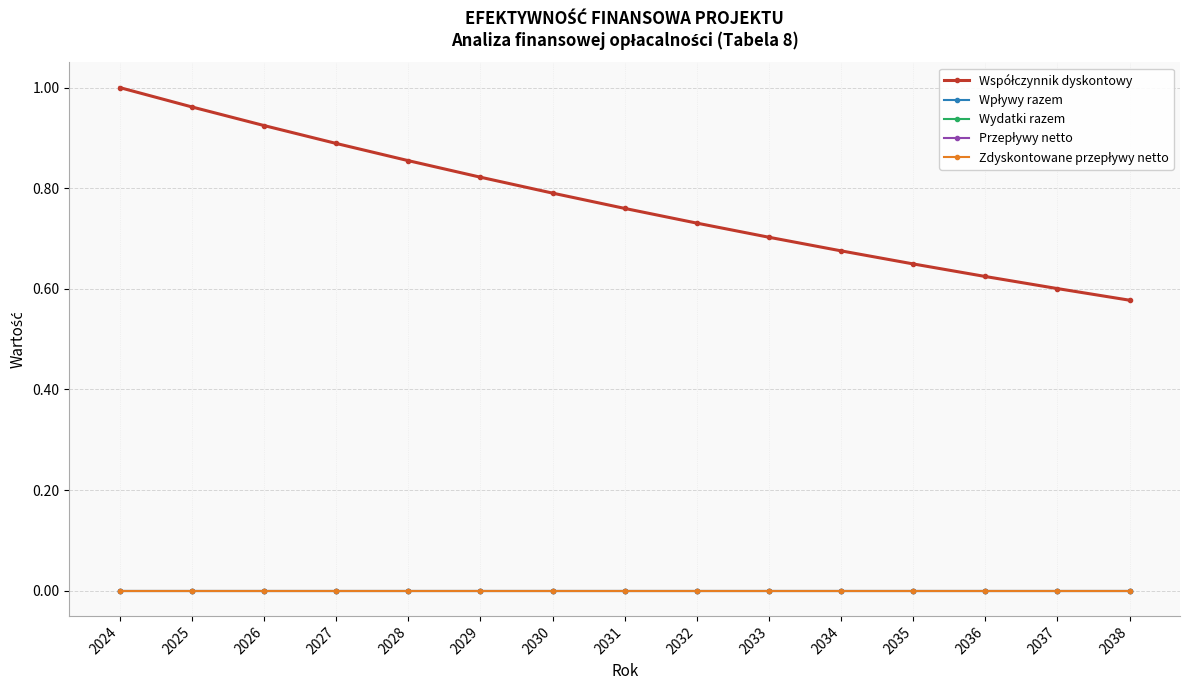

What is the difference between the highest and lowest values at 2029?

0.8